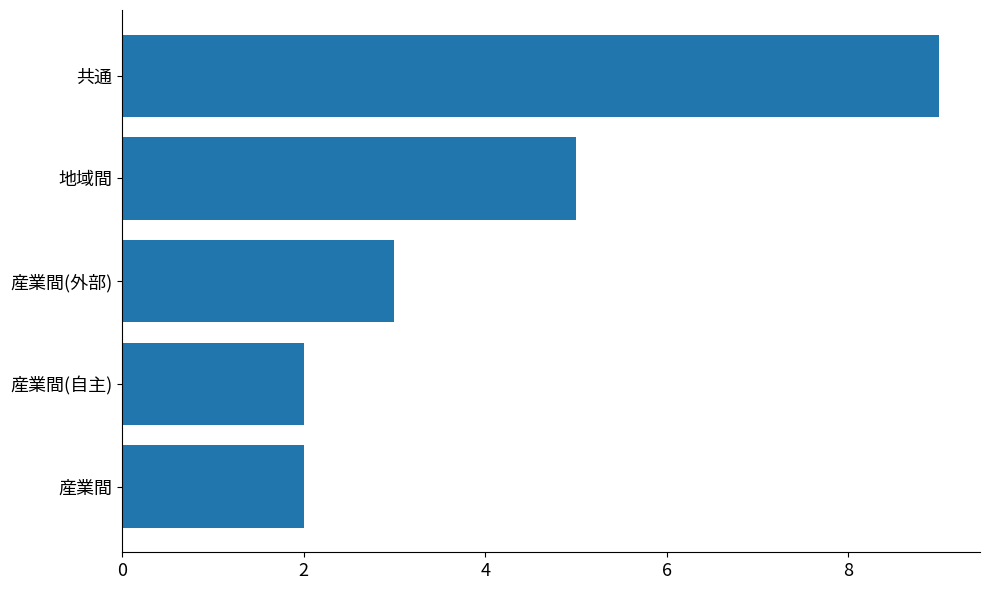

What is the change in value from 共通 to 地域間?

-4